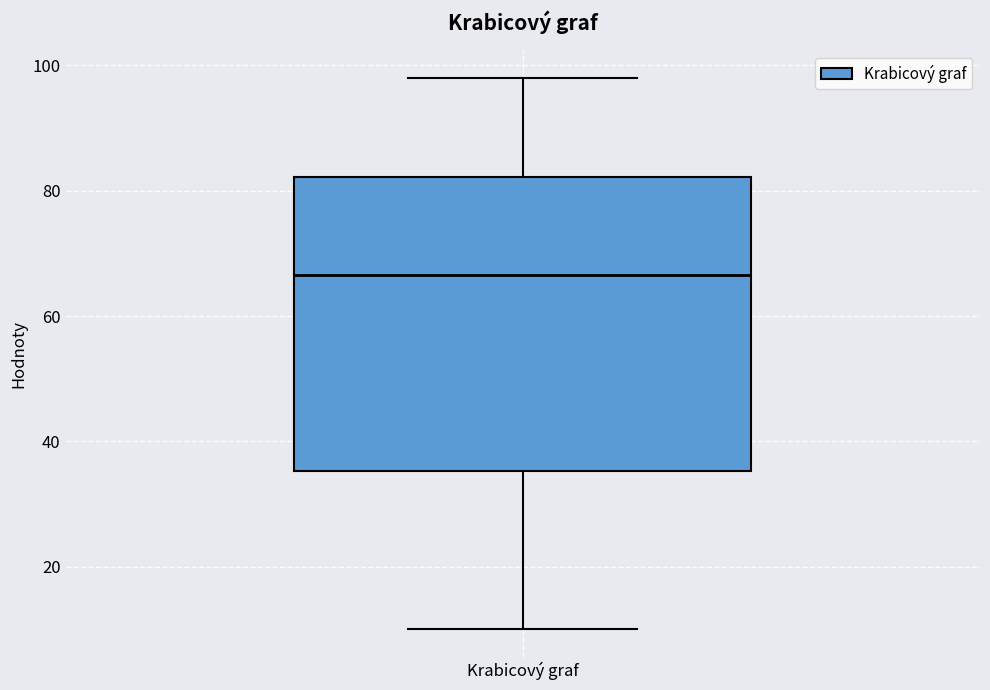

Transcribe this box plot: give where the median line is, the range the box spans, and where the two whiskers end, as read against the y-axis. The values are not printed on the chart, so give them approximately, as read against the axis.

median 66, box 36 to 82, whiskers 10 to 98